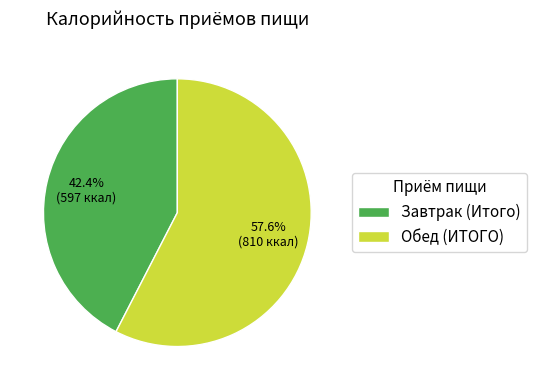

To the nearest percent, what percentage of the pie is Обед (ИТОГО)?

58%